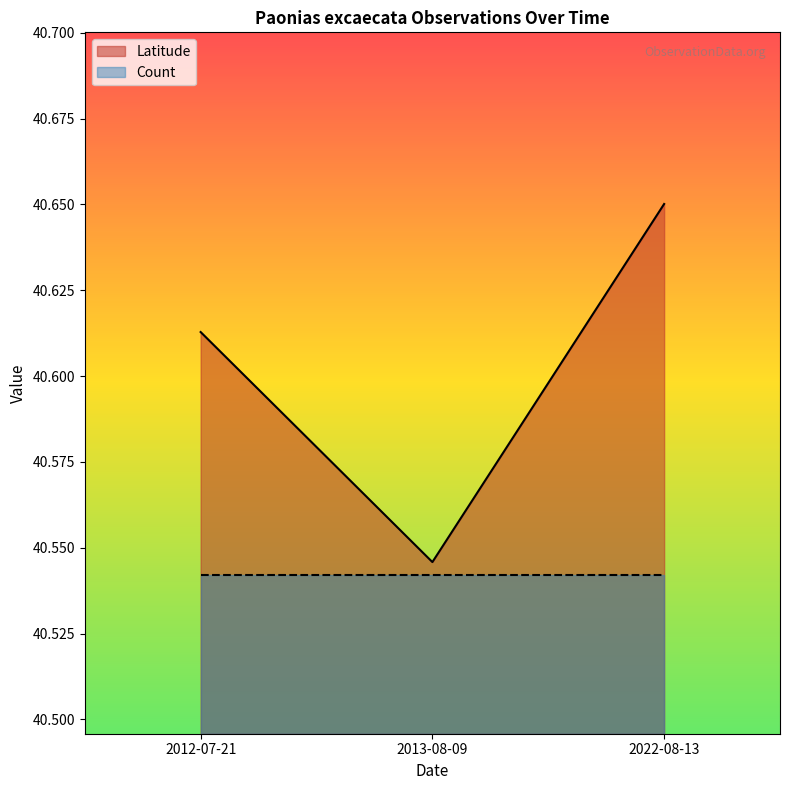

What position from the right is 2012-07-21?

3